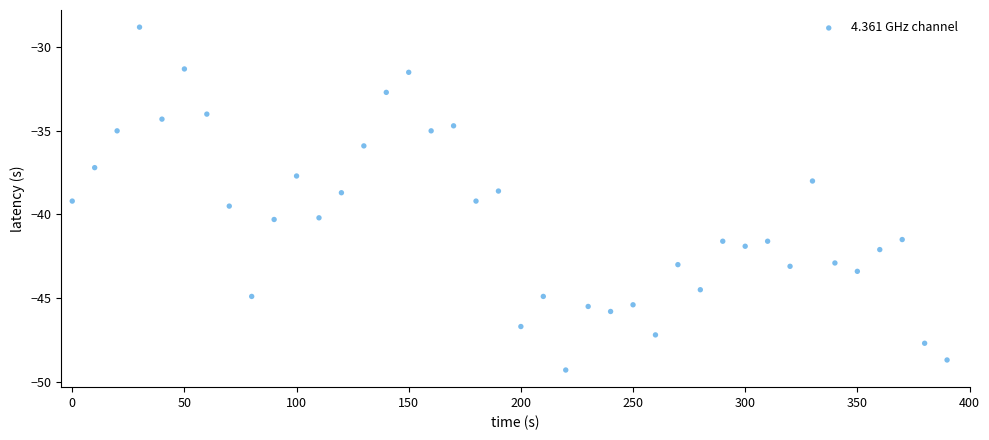

What is the range of Y values (max minus min)?

20.5